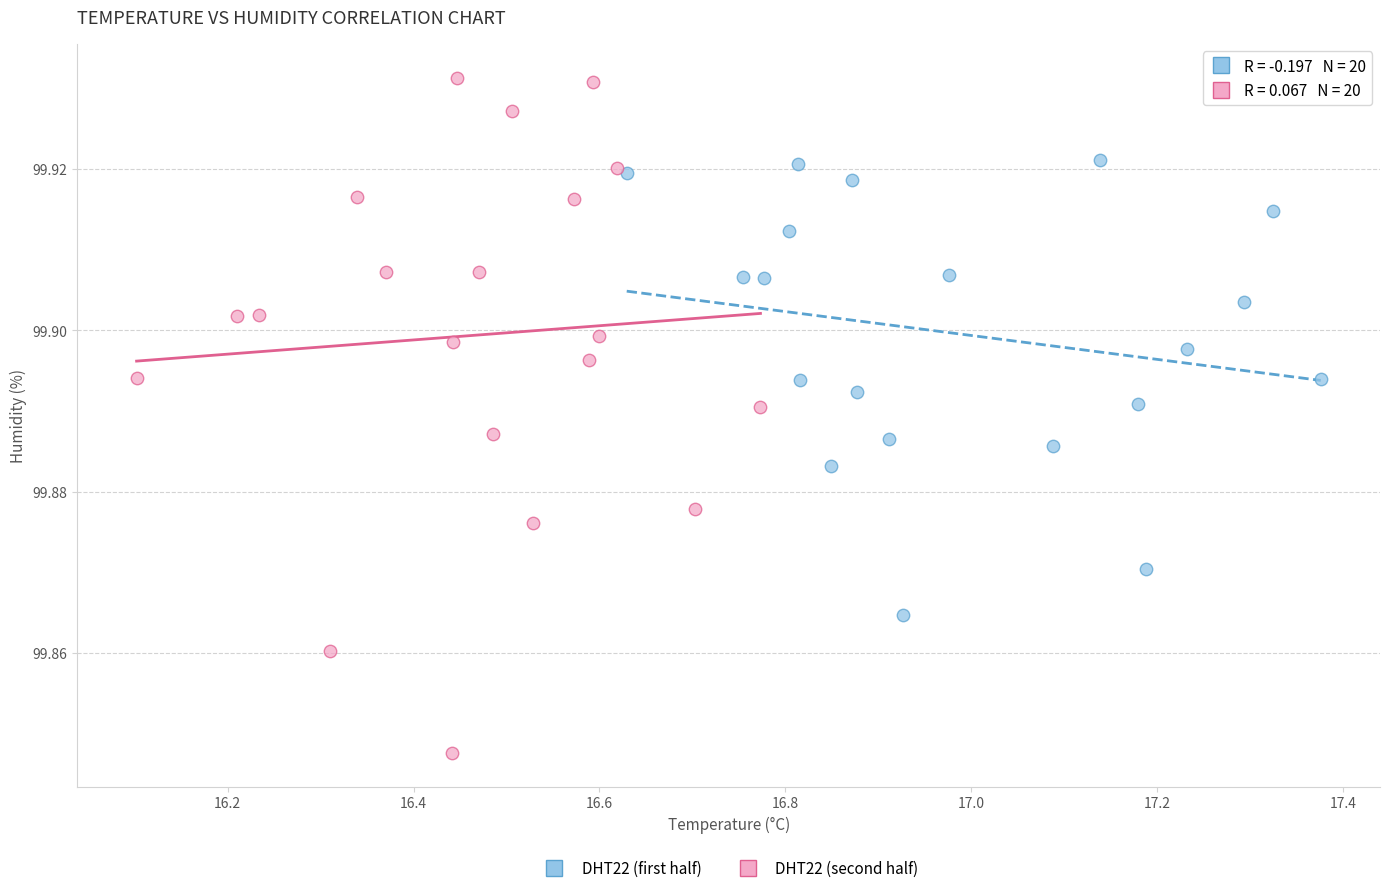

Which series contains the highest Y value?

DHT22 (second half)